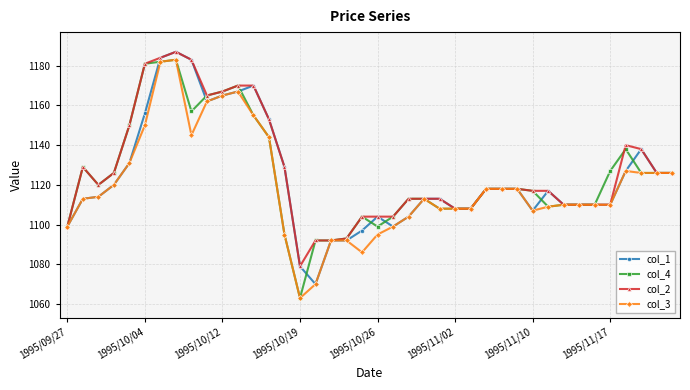

What is the greatest value displayed?

1187